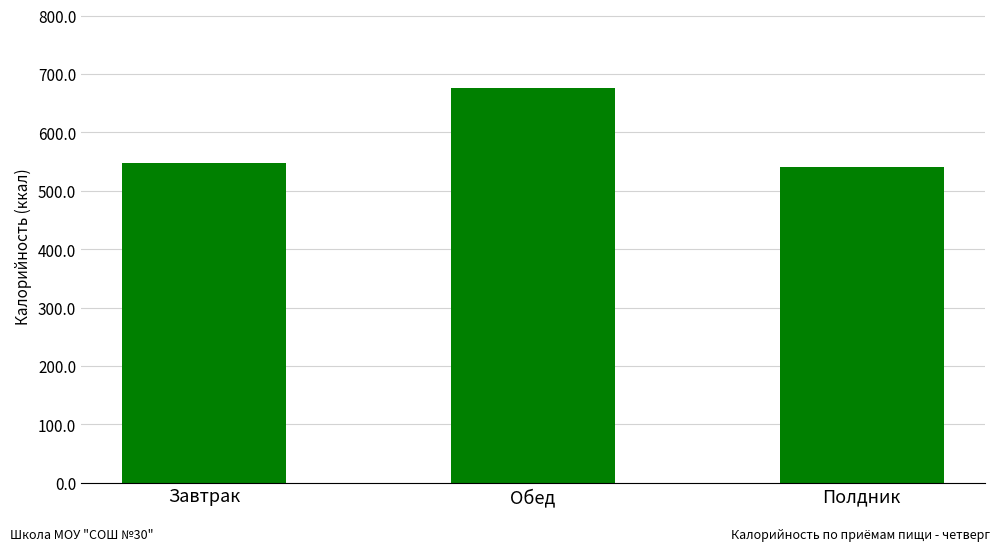

Reading right to left, extract all data points from this chart.

541.6	675.4	547.7